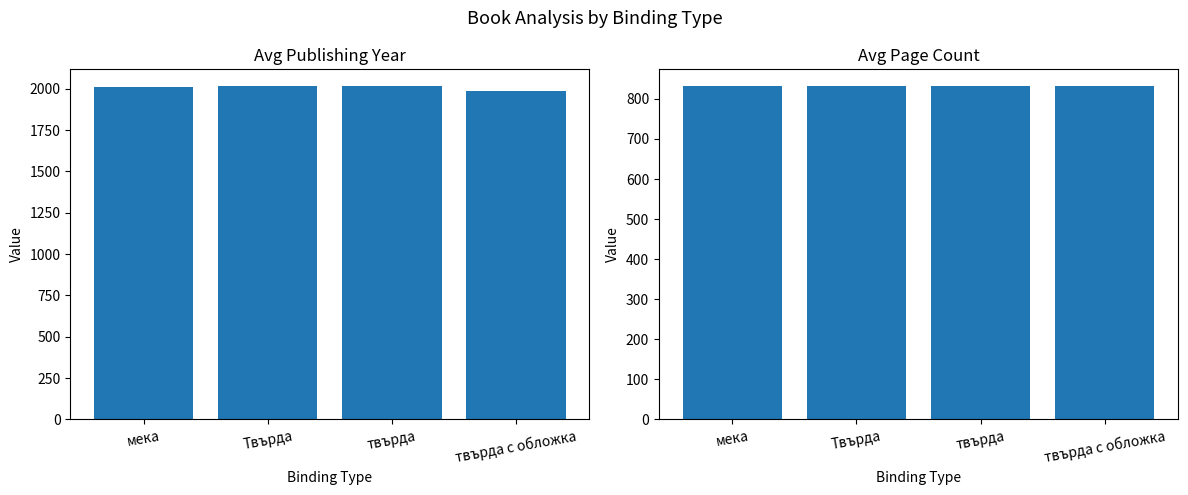

Are the bars horizontal?

No